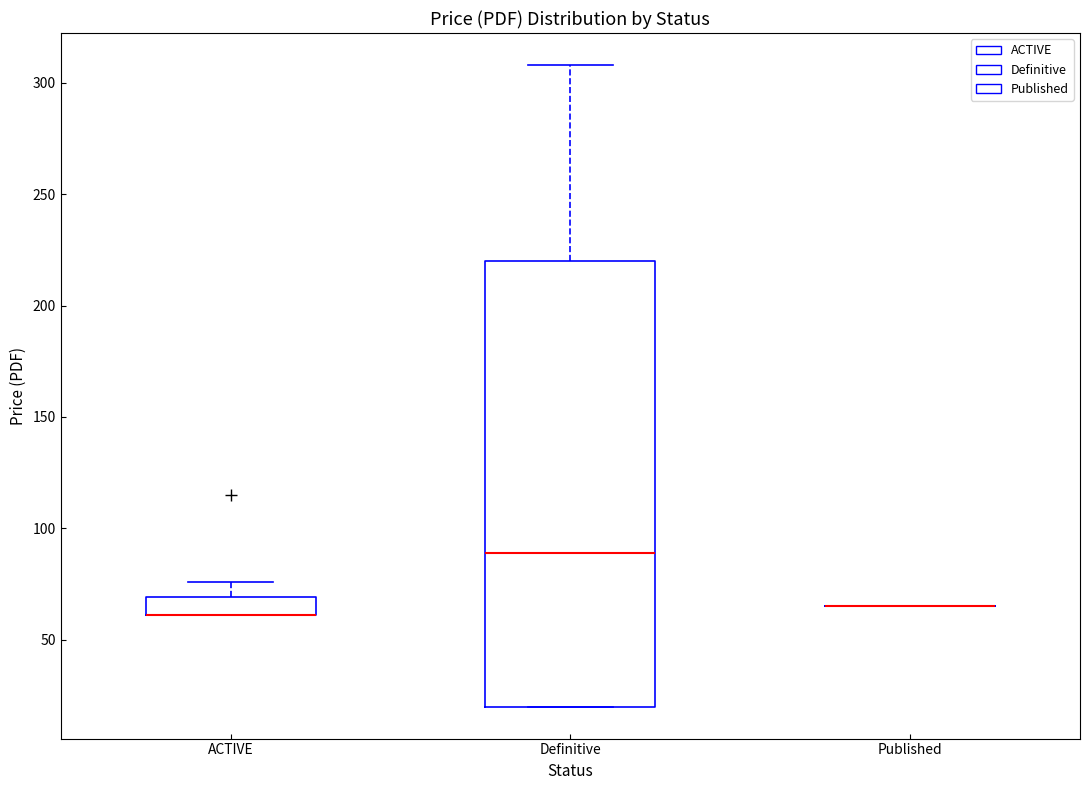

Reading left to right, transcribe this box plot: for each box, give where its median line is, the range the box spans, and where its two whiskers end, as read against the y-axis. The values are not printed on the chart, so give them approximately, as read against the axis.

ACTIVE: median 60 (drawn on the box's lower edge), box 60 to 70, whiskers 60 to 75
Definitive: median 90, box 20 to 220, whiskers 20 to 310
Published: box collapsed to a line at 65, whiskers 65 to 65